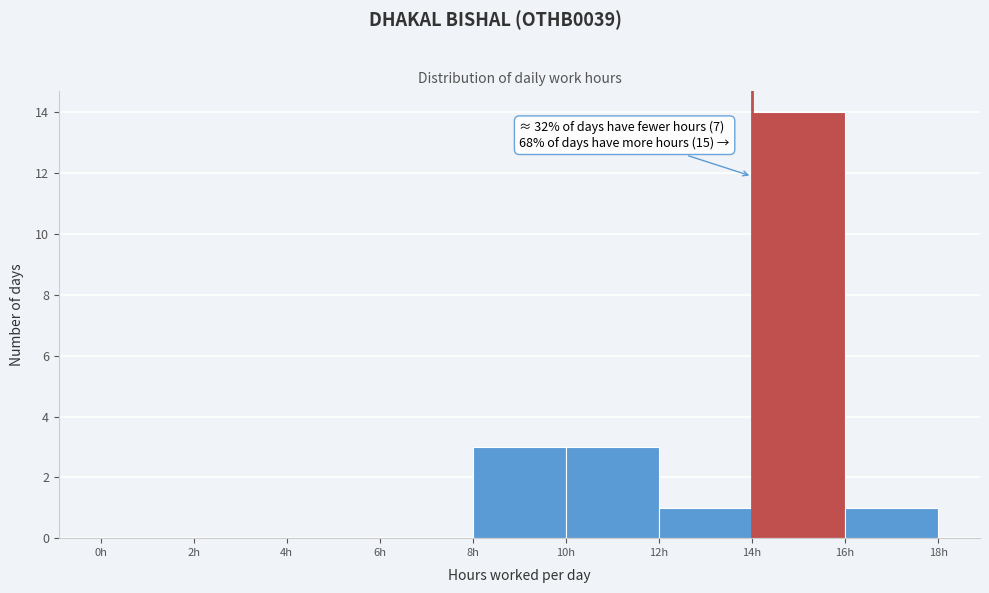

Which range on the x-axis has the tallest bar?

14 to 16